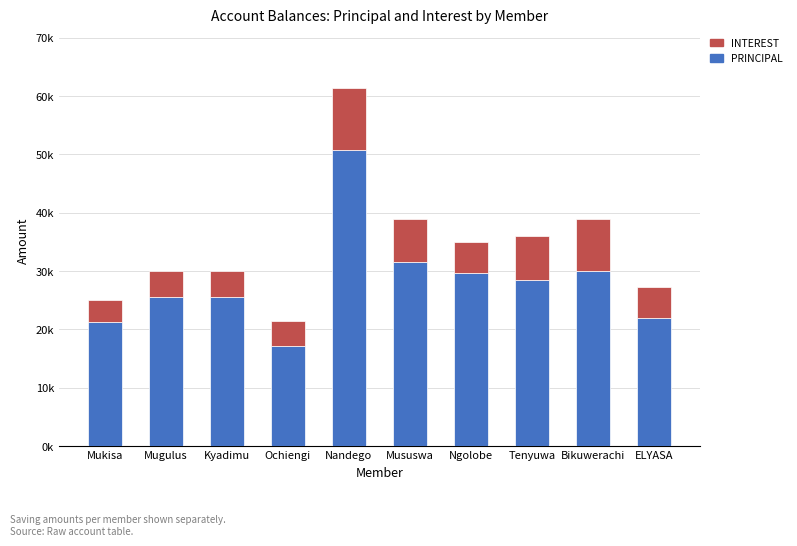

What is the total value across all series at Mugulus?

30000